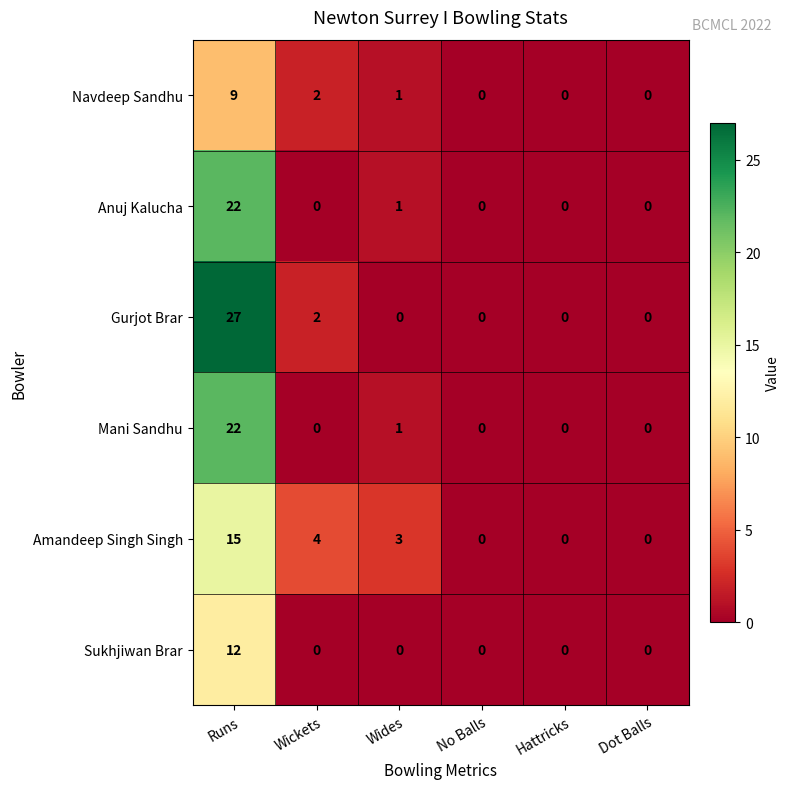

What is the sum of all Mani Sandhu values?

23